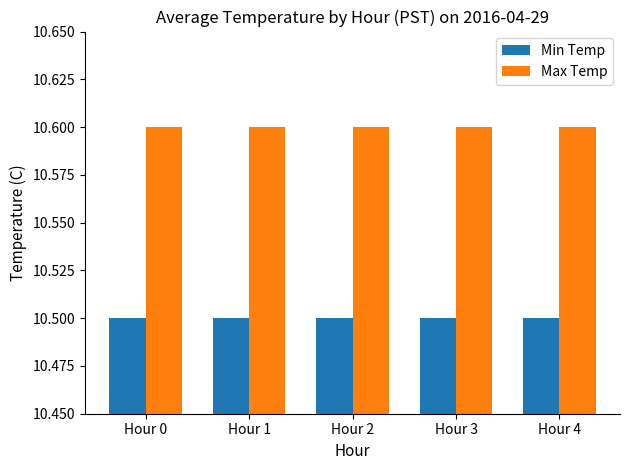

Is the value of Max Temp at Hour 3 greater than the value of Min Temp at Hour 4?

Yes